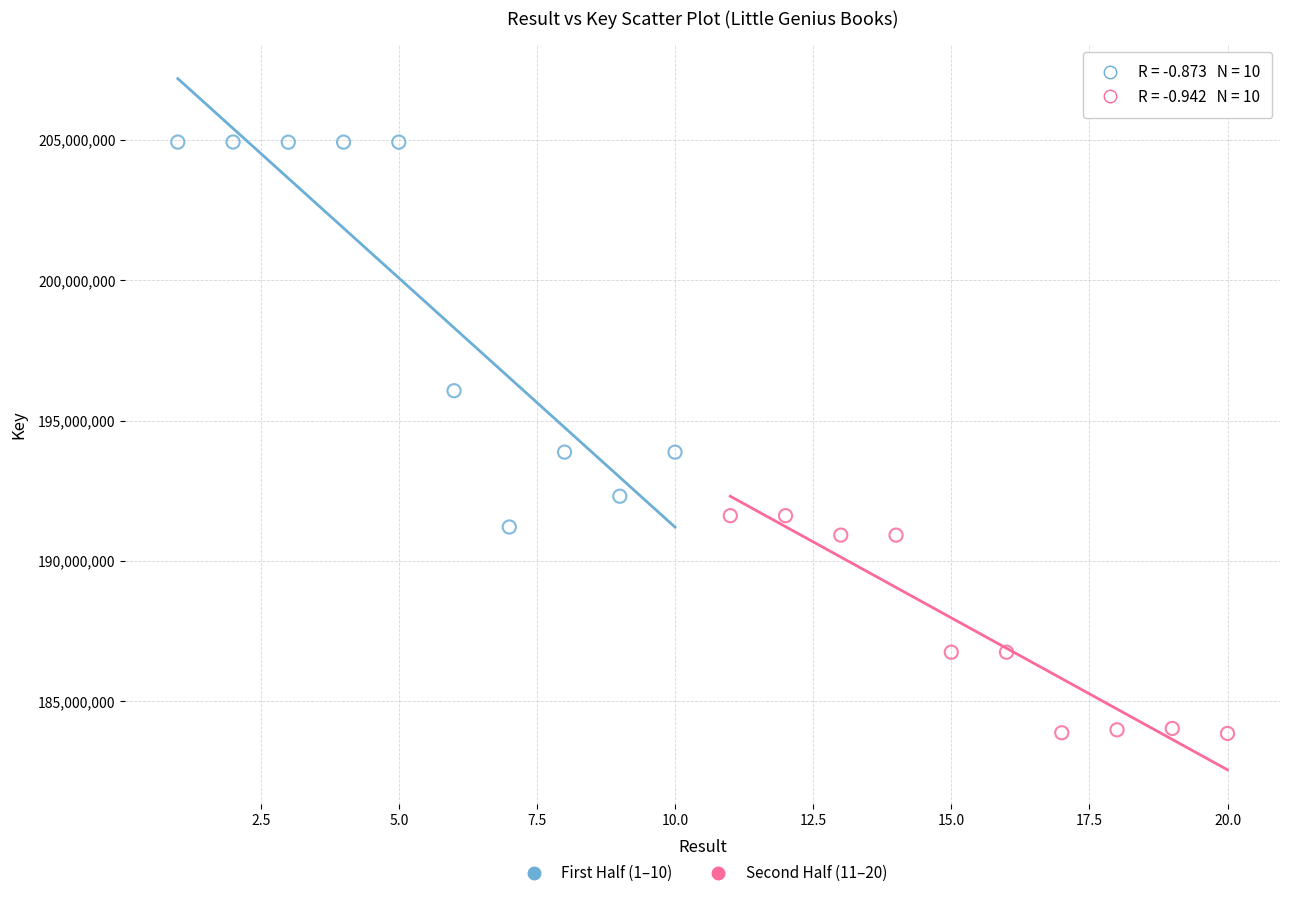

Which series contains the highest Y value?

First Half (1–10)